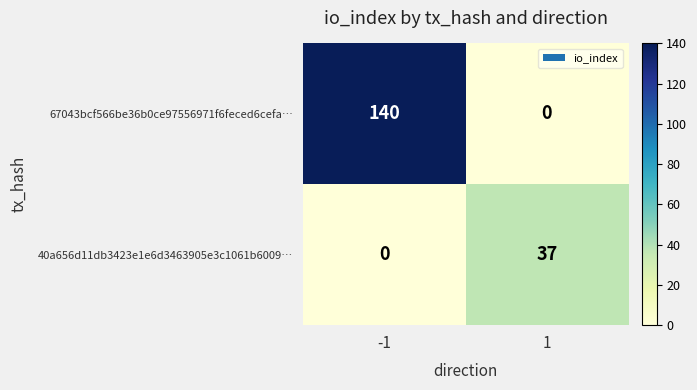

How many data points does each series have?

2